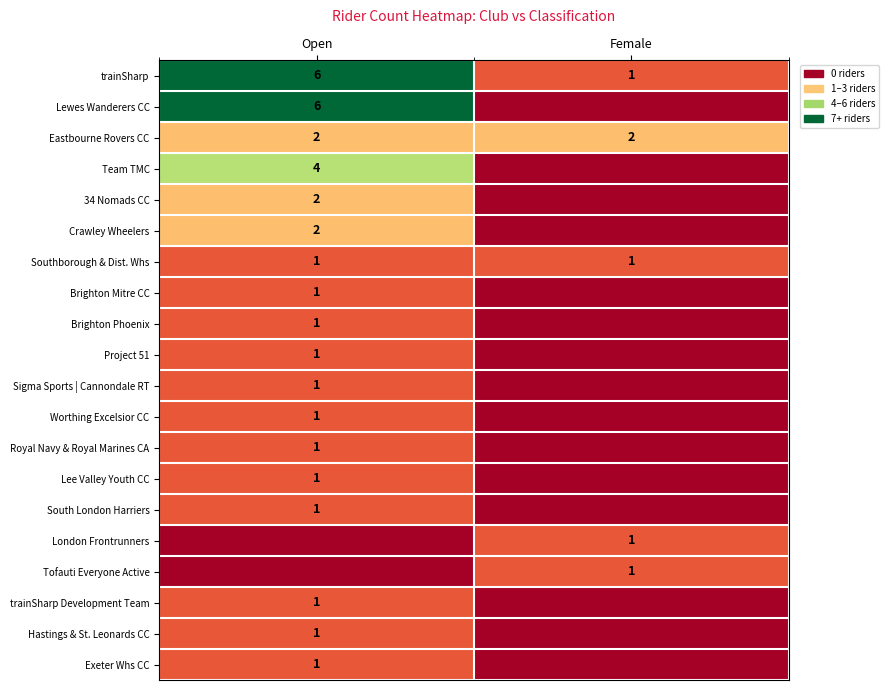

At which category is the sum across all series the highest?

Open